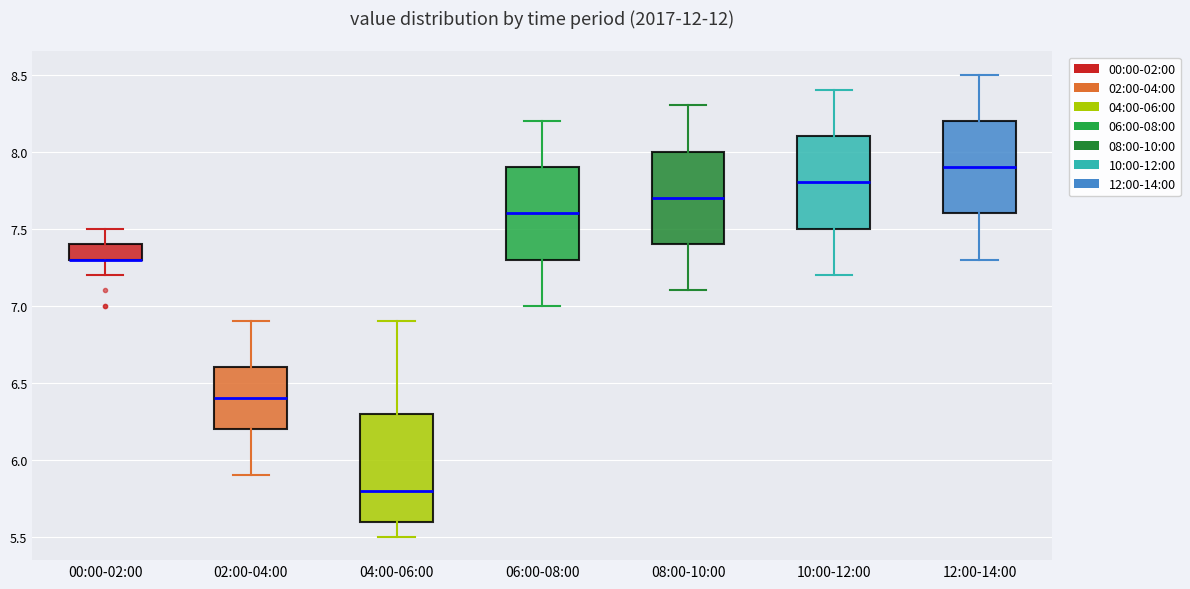

Reading left to right, transcribe this box plot: for each box, give where its median line is, the range the box spans, and where its two whiskers end, as read against the y-axis. The values are not printed on the chart, so give them approximately, as read against the axis.

00:00-02:00: median 7.3 (drawn on the box's lower edge), box 7.3 to 7.4, whiskers 7.2 to 7.5
02:00-04:00: median 6.4, box 6.2 to 6.6, whiskers 5.9 to 6.9
04:00-06:00: median 5.8, box 5.6 to 6.3, whiskers 5.5 to 6.9
06:00-08:00: median 7.6, box 7.3 to 7.9, whiskers 7.0 to 8.2
08:00-10:00: median 7.7, box 7.4 to 8.0, whiskers 7.1 to 8.3
10:00-12:00: median 7.8, box 7.5 to 8.1, whiskers 7.2 to 8.4
12:00-14:00: median 7.9, box 7.6 to 8.2, whiskers 7.3 to 8.5